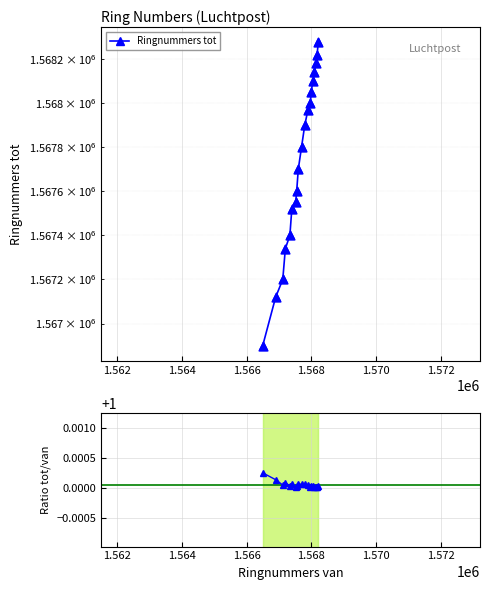

At how many categories does at least one series exceed 1490389?

19